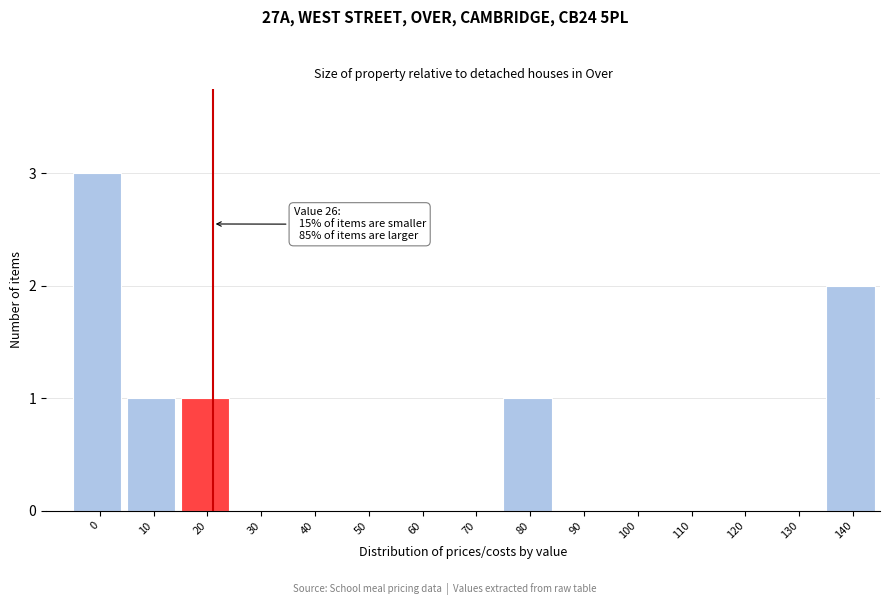

Reading left to right, what are all the values shown in this chart?

0=3	10=1	20=1	30=0	40=0	50=0	60=0	70=0	80=1	90=0	100=0	110=0	120=0	130=0	140=2